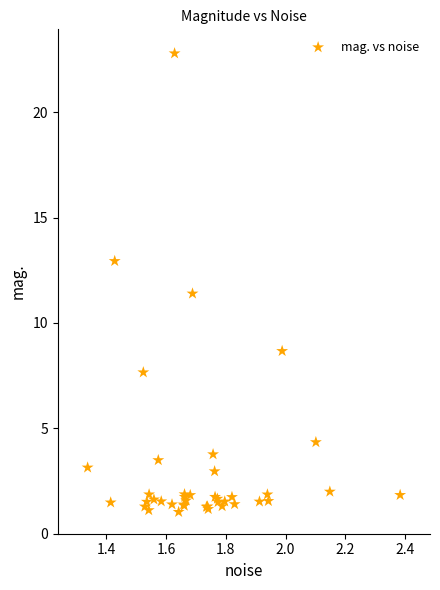

What Y value in the scatter plot is closest to 11?

11.4